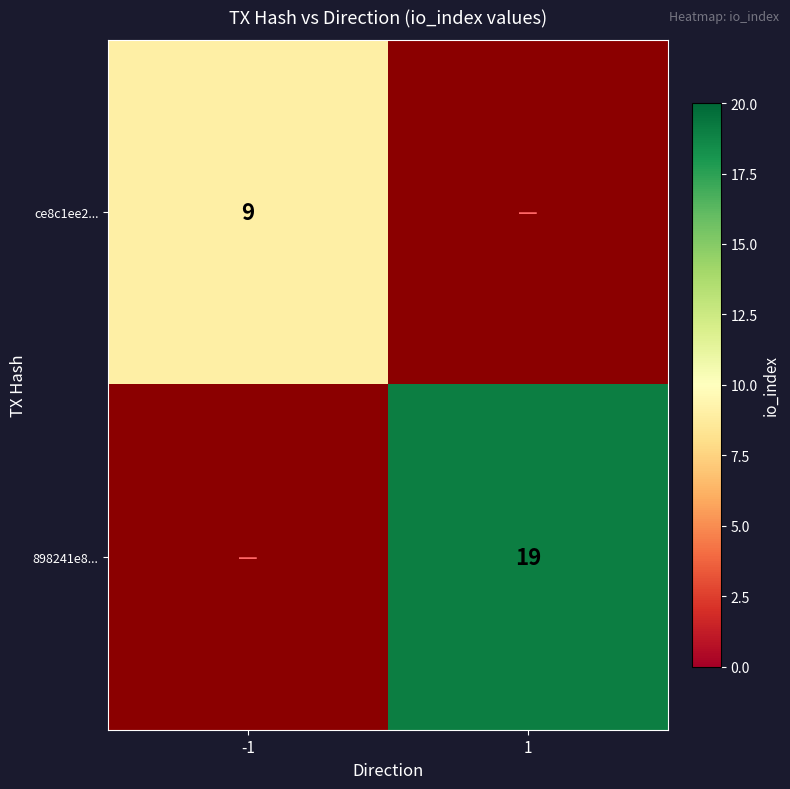

The 898241e8... series shows 7 at 1. True or false?

False